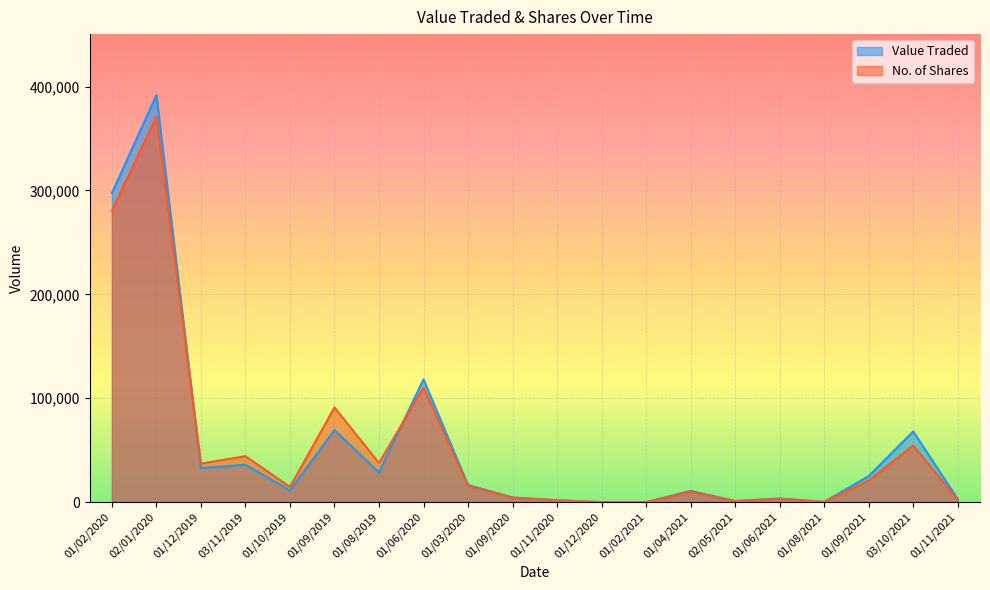

Is the value of No. of Shares at 01/09/2020 greater than the value of Value Traded at 01/12/2019?

No